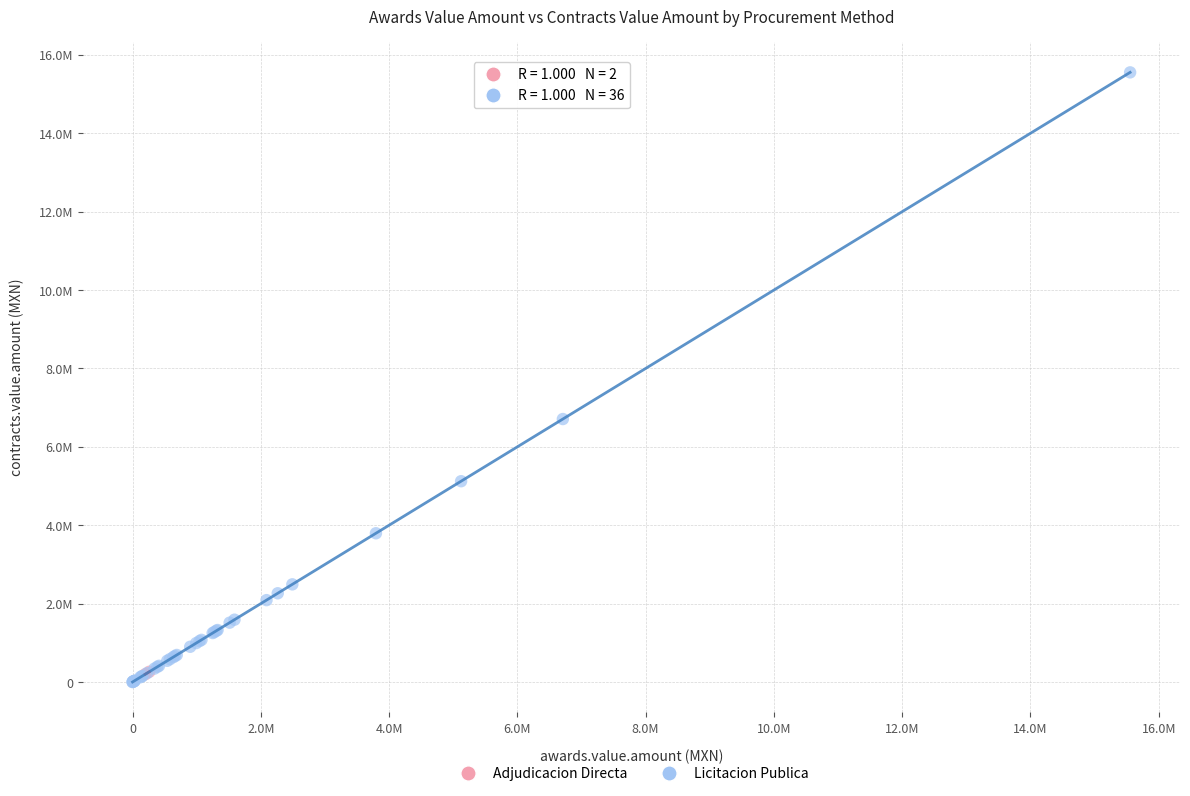

What are all the series names shown in the legend?

Adjudicacion Directa, Licitacion Publica